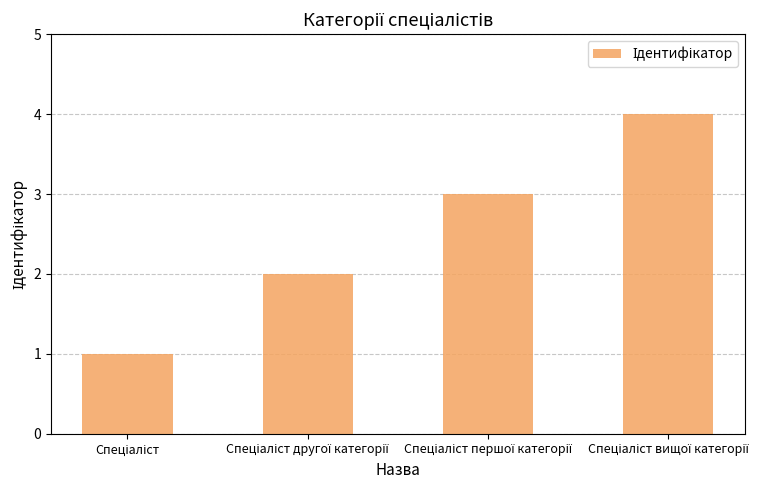

What is the sum of all values?

10